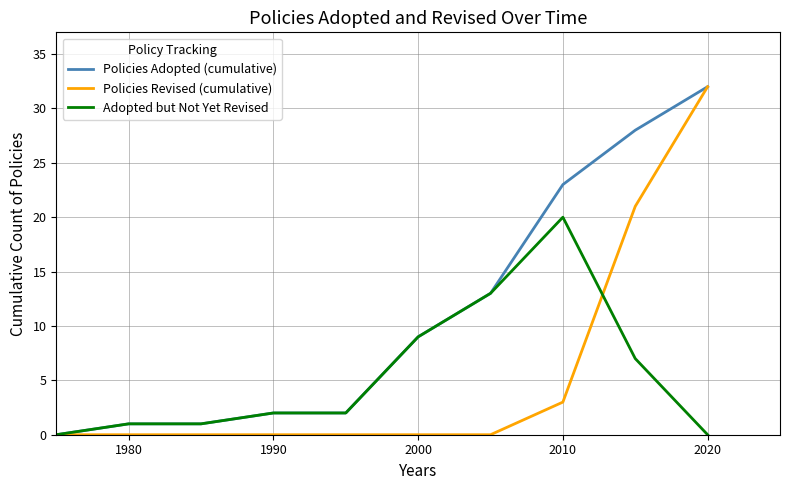

Which series has the largest total across all categories?

Policies Adopted (cumulative)